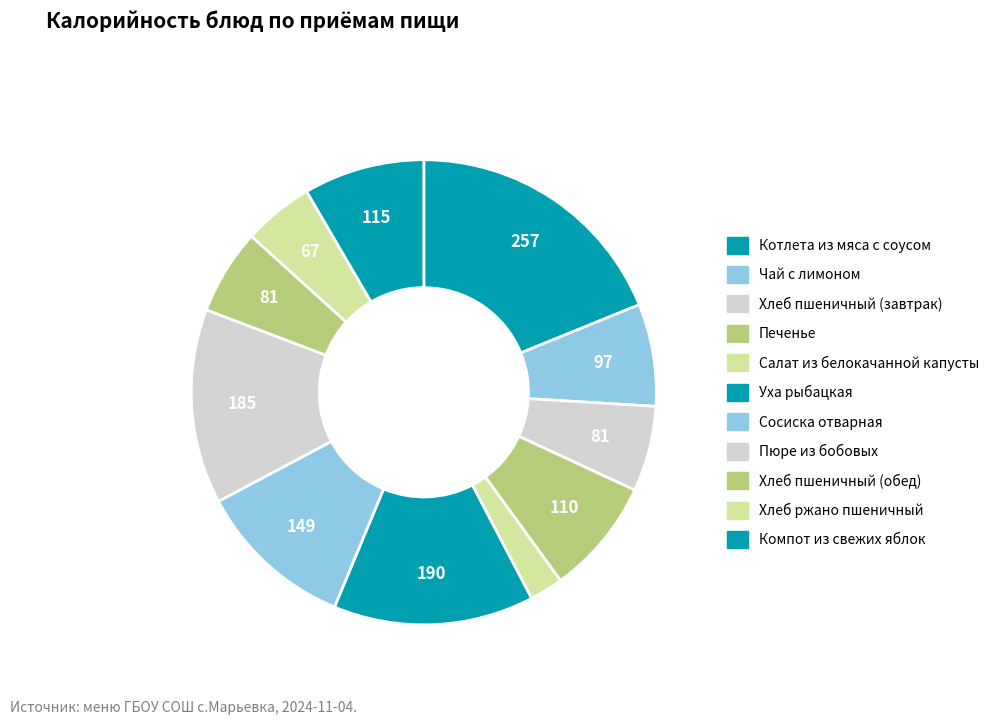

Count the number of slices in the pie.

11